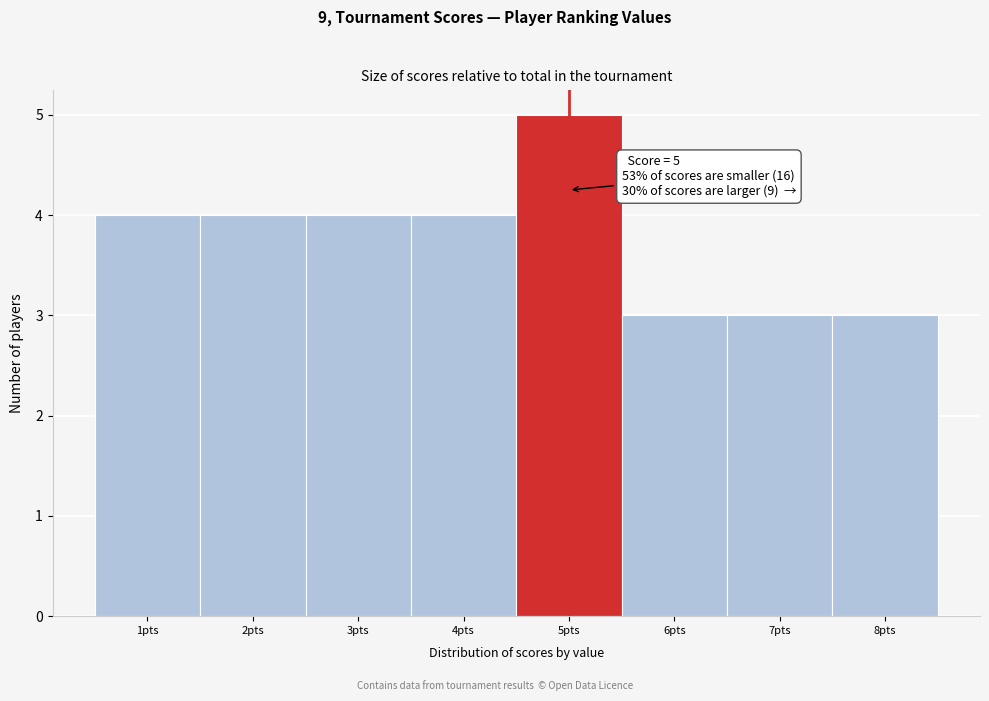

Over which range of the x-axis is the bar tallest?

4.5 to 5.5